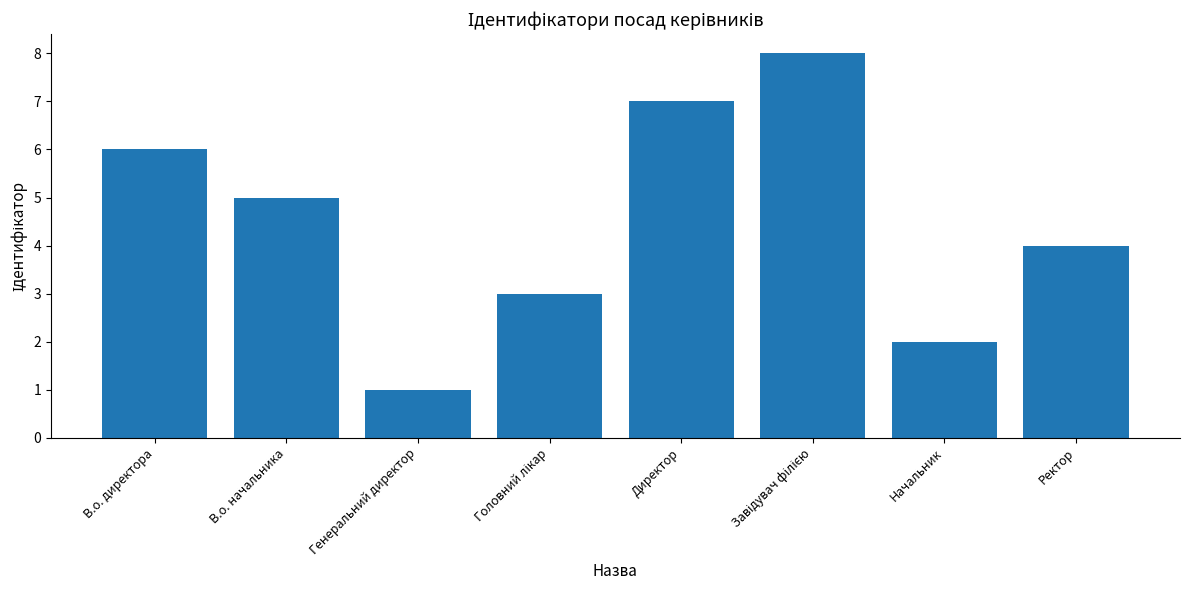

What is the difference between the maximum and minimum values?

7